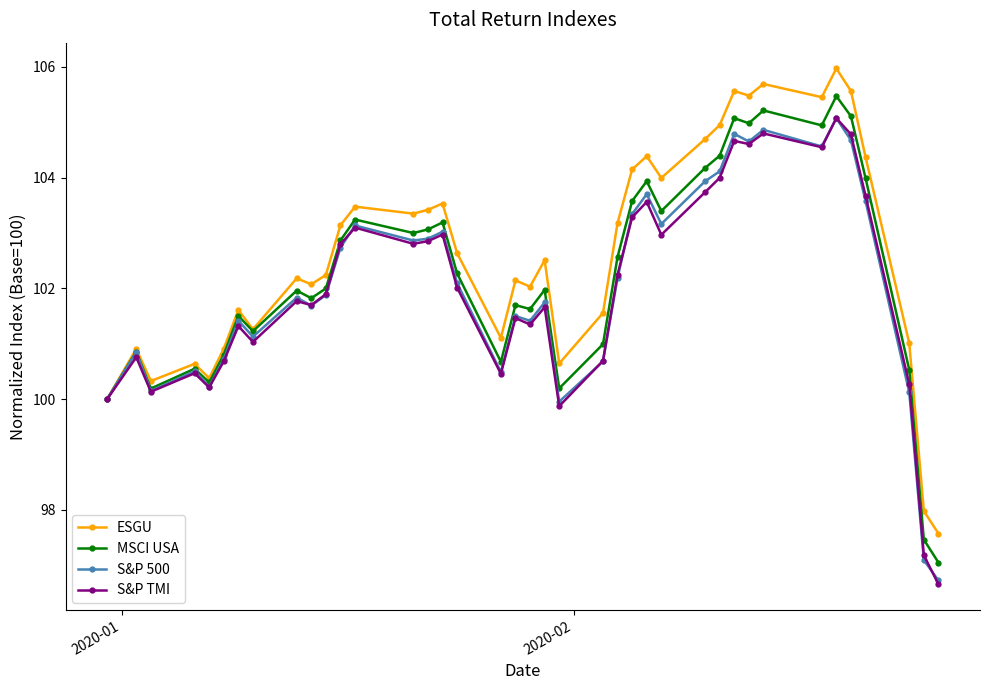

What is the smallest value displayed?

96.7